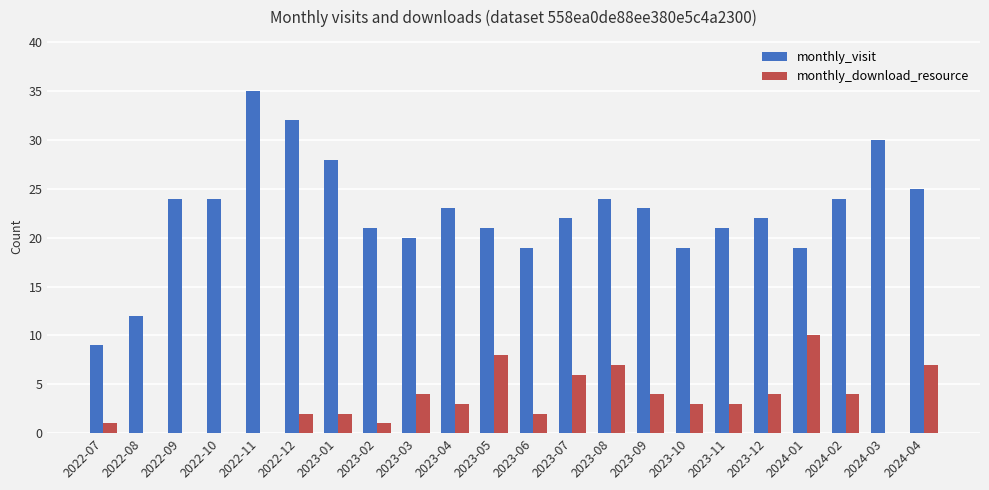

Reading left to right, list all the values displayed in this chart.

monthly_visit: 9	12	24	24	35	32	28	21	20	23	21	19	22	24	23	19	21	22	19	24	30	25
monthly_download_resource: 1	0	0	0	0	2	2	1	4	3	8	2	6	7	4	3	3	4	10	4	0	7